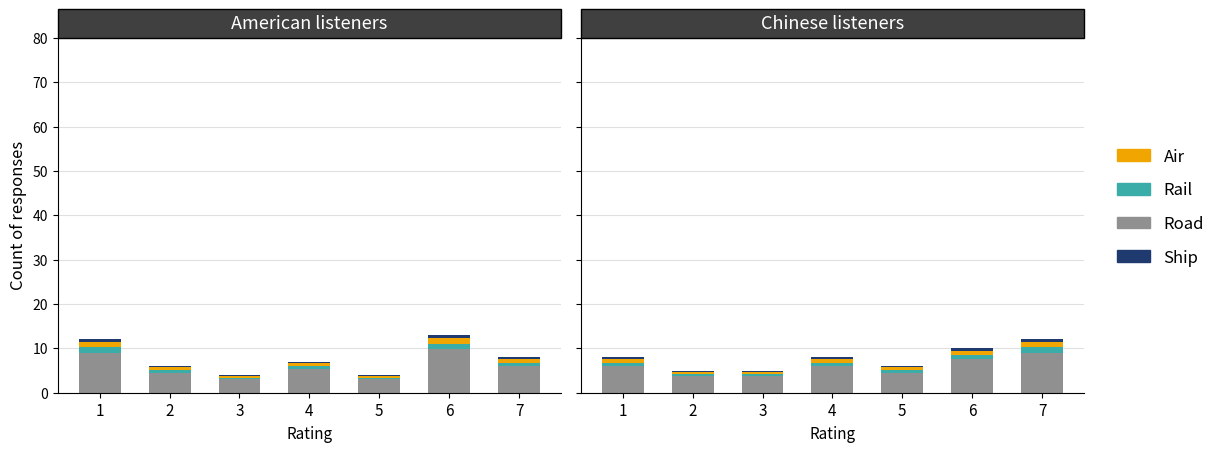

How many series are shown in this chart?

4